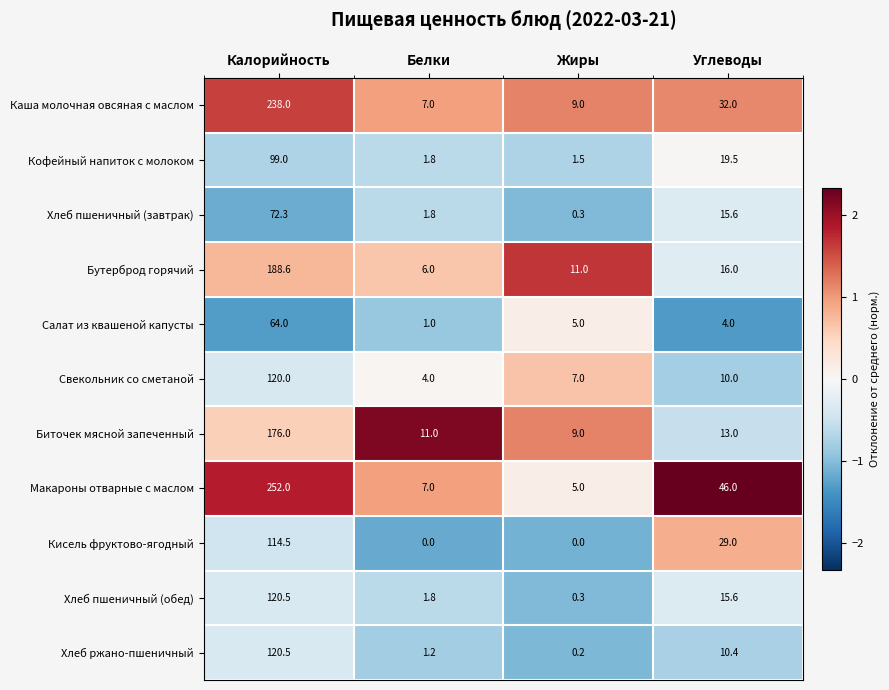

How many distinct data groups are displayed?

11